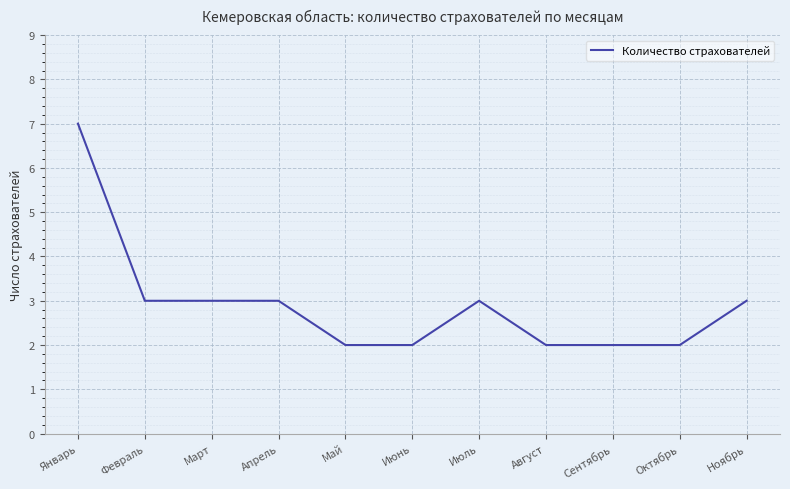

How many lines are shown in the chart?

1